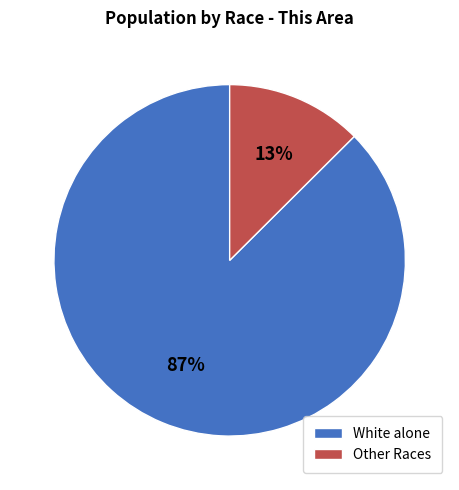

Between White alone and Other Races, which is larger?

White alone